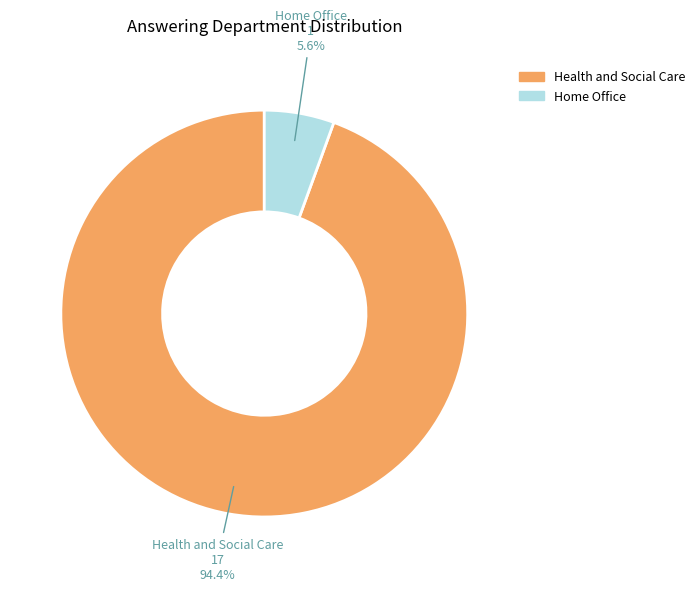

What is the majority slice?

Health and Social Care